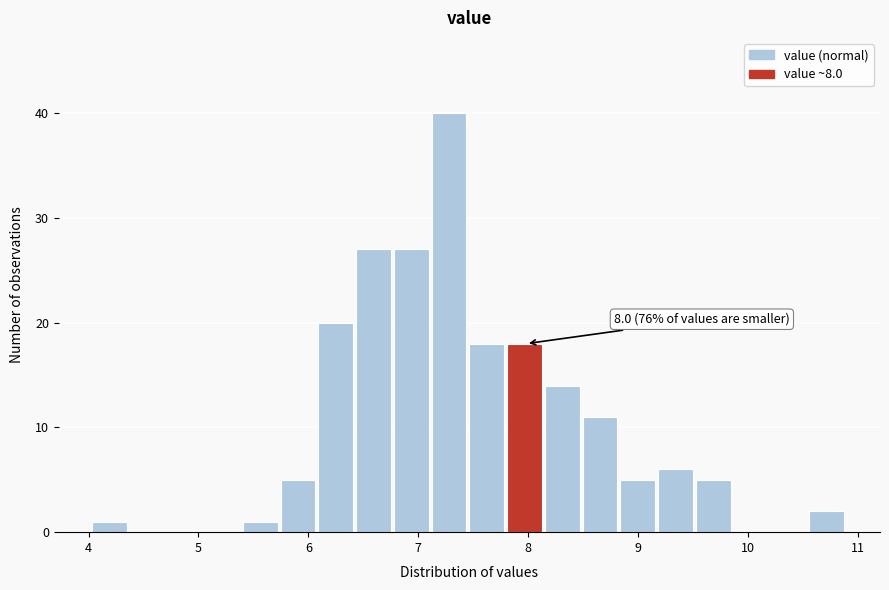

Read against the x-axis, roughly where is the centre of the tallest bar?

7.3